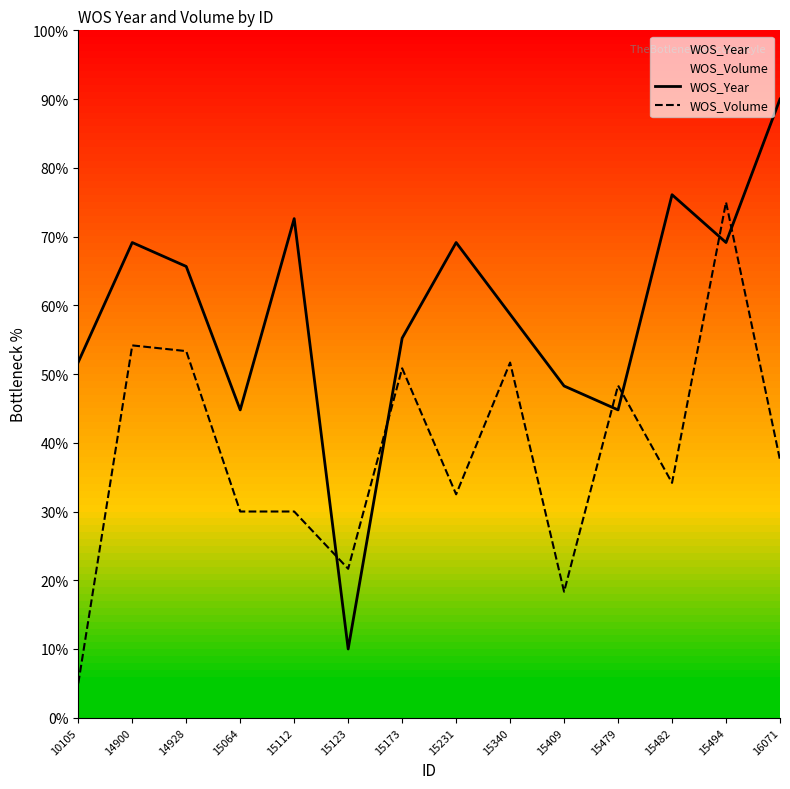

Which series ends up on top after the final intersection of WOS_Volume and WOS_Year?

WOS_Year